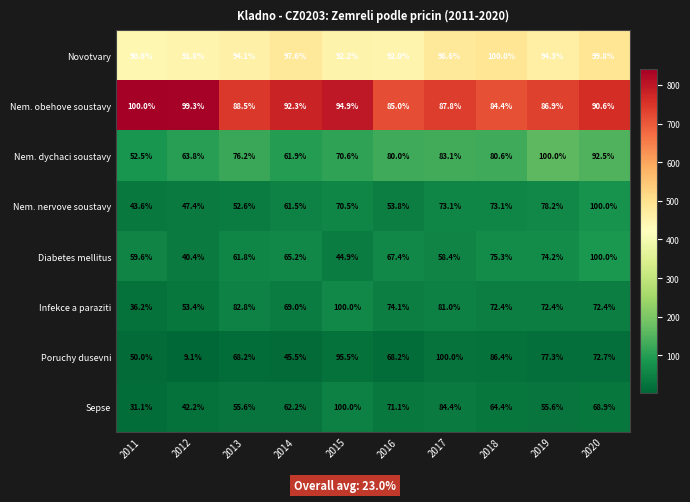

How many distinct data groups are displayed?

8